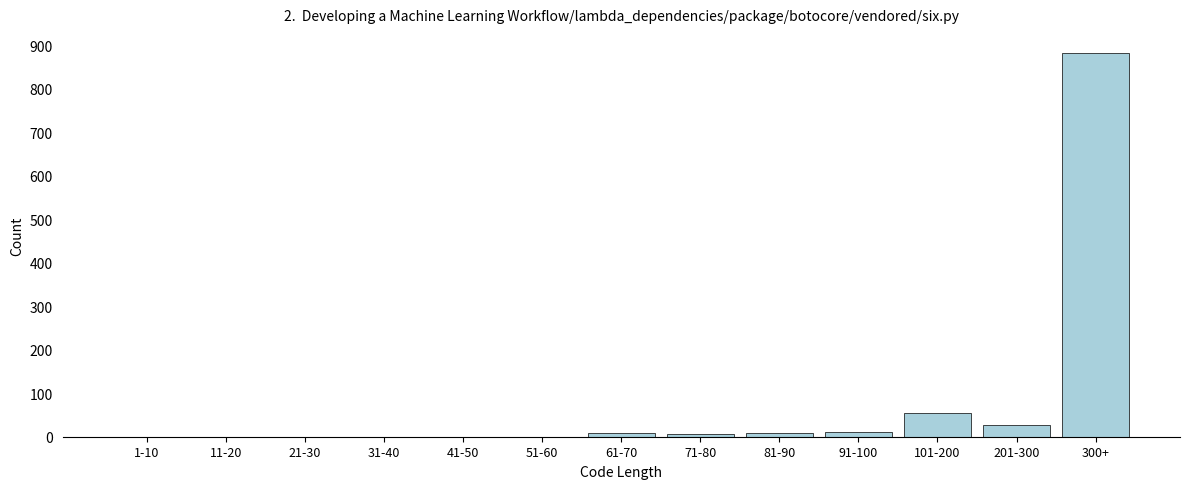

Which label corresponds to the largest value in the chart?

300+